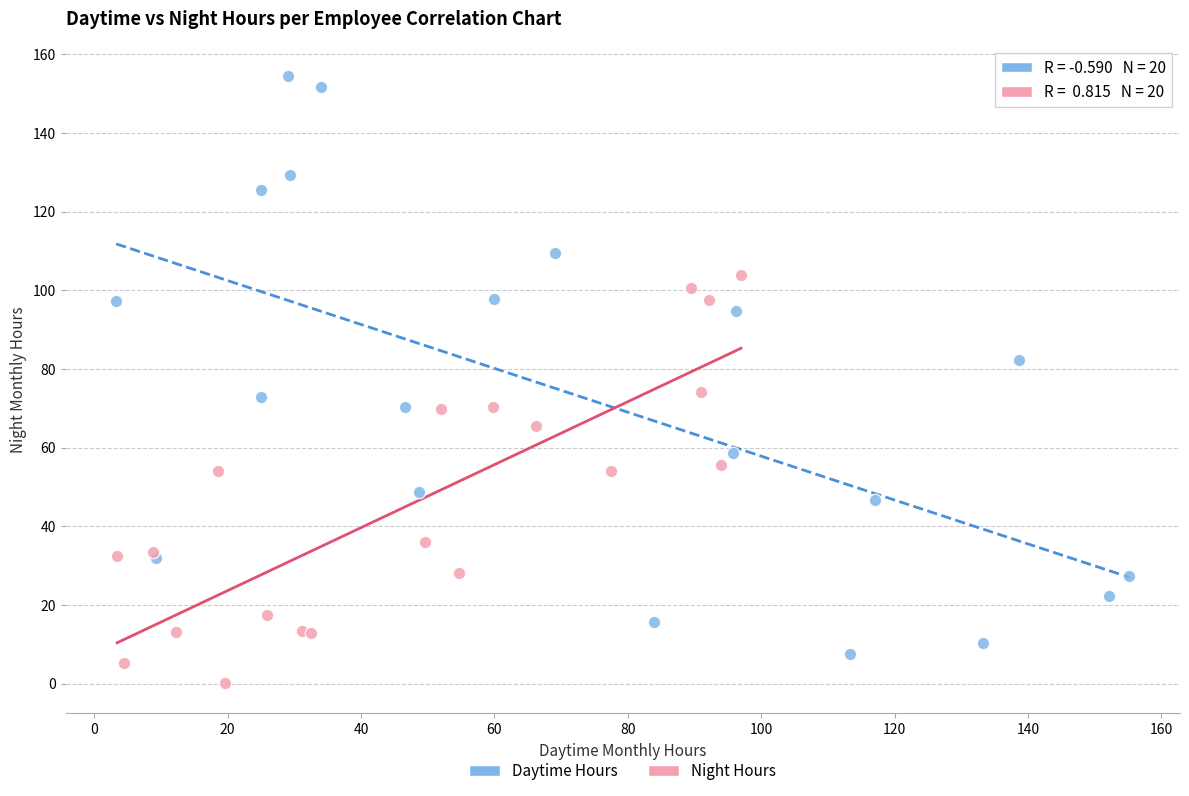

Which series contains the lowest Y value?

Night Hours